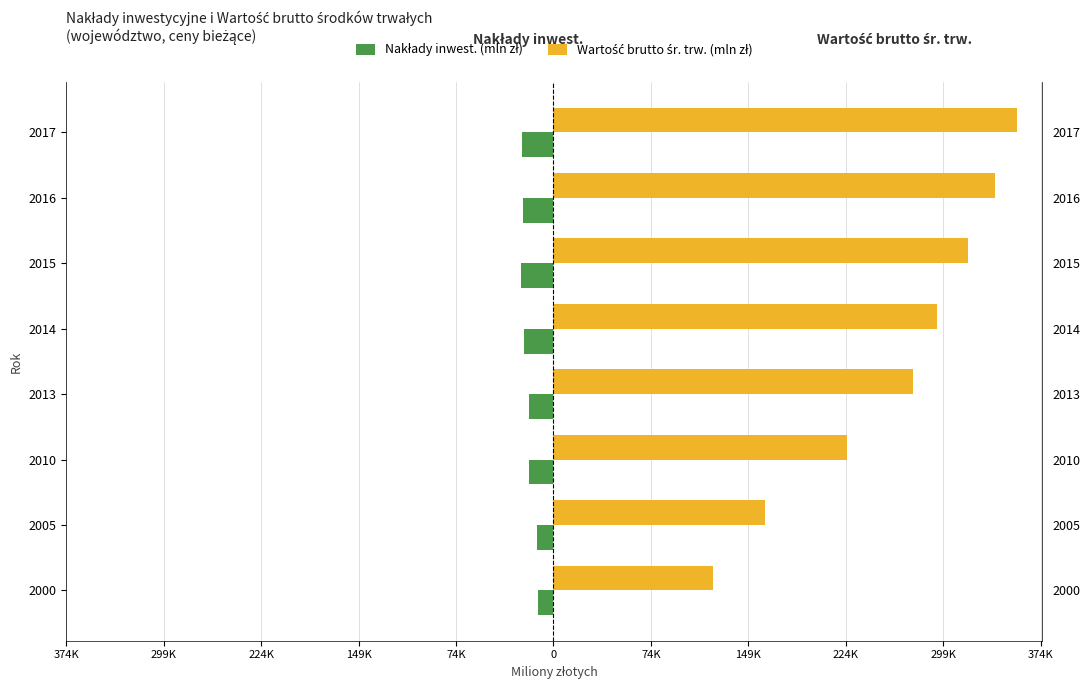

Rank the series at 2014 from lowest to highest value.

Nakłady inwest. (mln zł), Wartość brutto śr. trw. (mln zł)